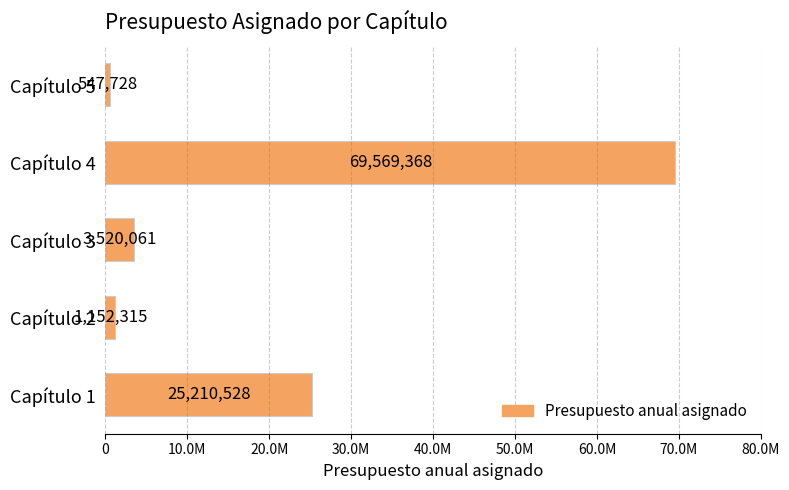

Does the chart contain stacked bars?

No